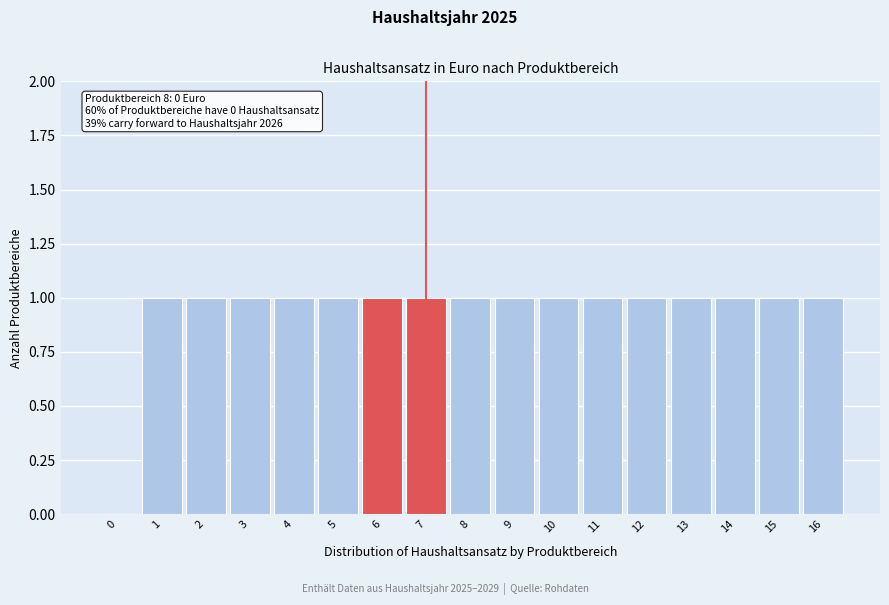

Reading right to left, what are all the values shown in this chart?

16=1	15=1	14=1	13=1	12=1	11=1	10=1	9=1	8=1	7=1	6=1	5=1	4=1	3=1	2=1	1=1	0=0